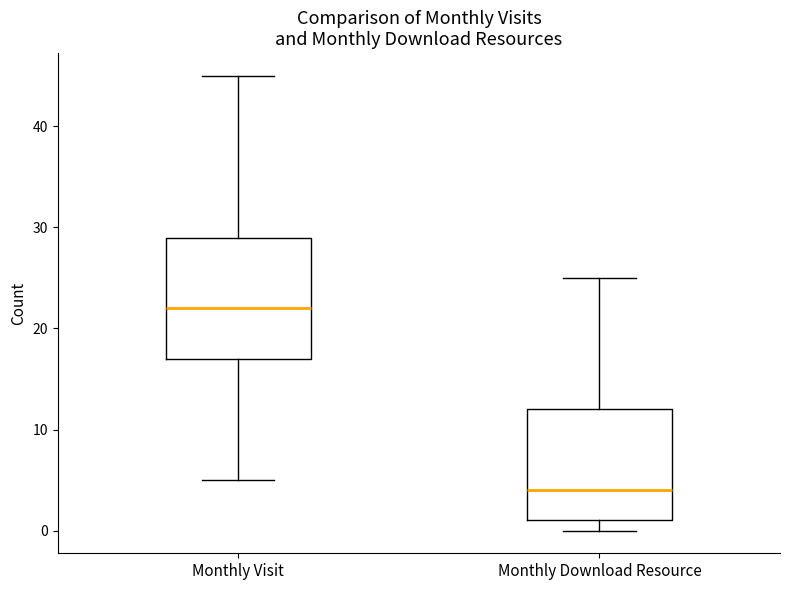

Where does the median line of the box for Monthly Download Resource sit on the y-axis? The values are not printed on the chart, so give them approximately, as read against the axis.

4